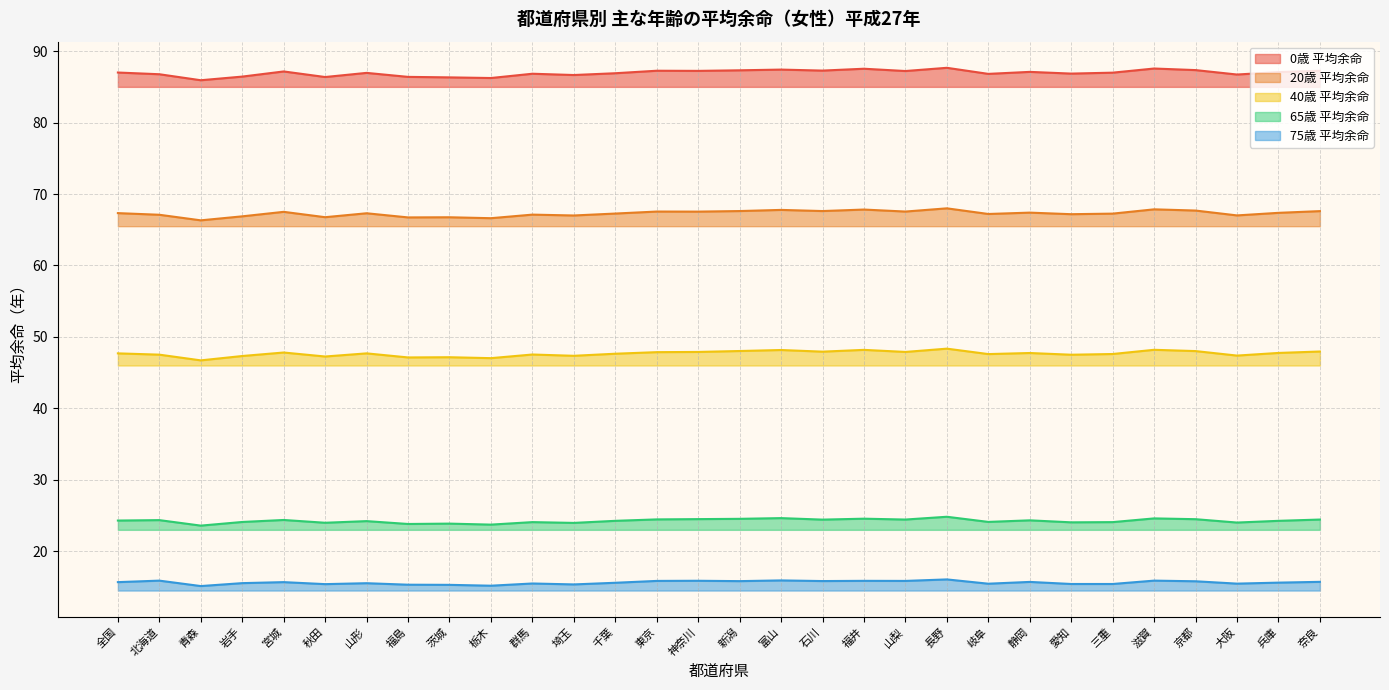

Rank the categories by 40歳 平均余命 value from highest to lowest.

長野, 滋賀, 福井, 富山, 新潟, 京都, 奈良, 石川, 神奈川, 山梨, 東京, 宮城, 兵庫, 静岡, 全国, 山形, 千葉, 三重, 岐阜, 群馬, 北海道, 愛知, 大阪, 埼玉, 岩手, 秋田, 茨城, 福島, 栃木, 青森